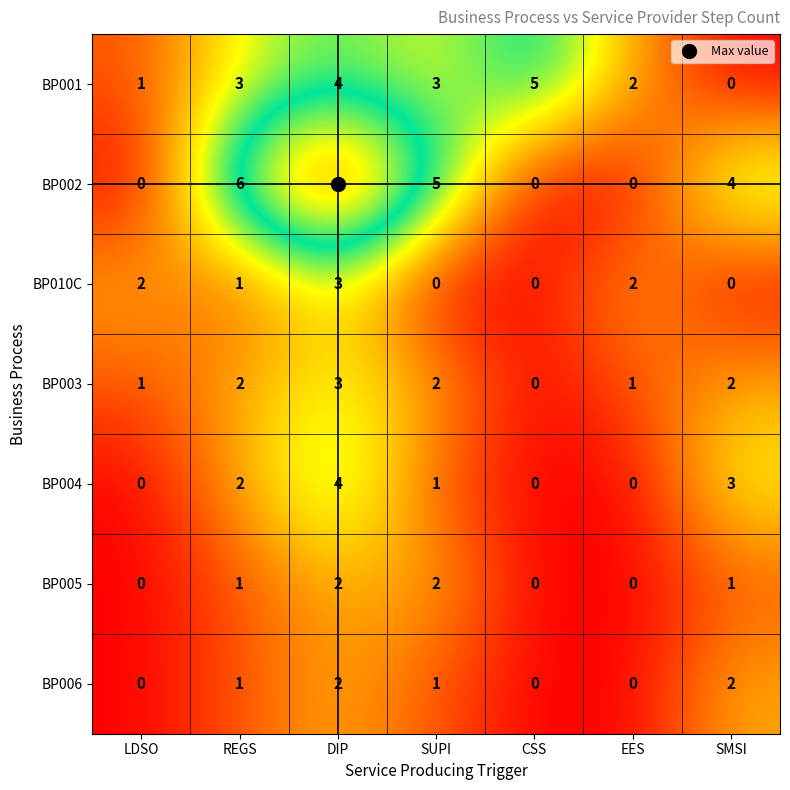

Which series has the widest spread of values?

BP002